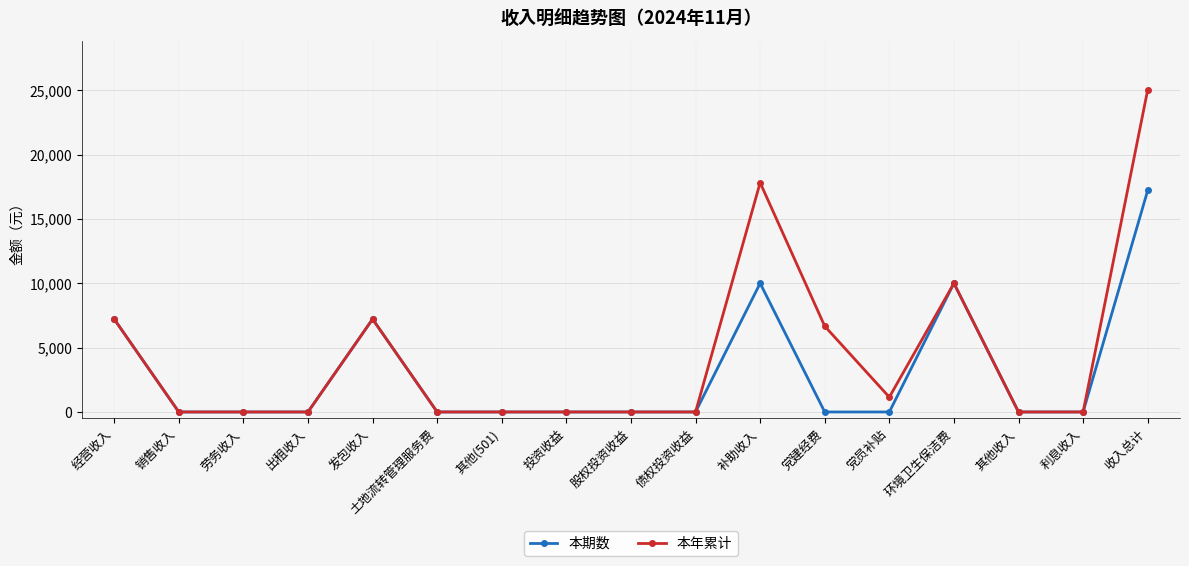

Which series has the largest range (max minus min)?

本年累计